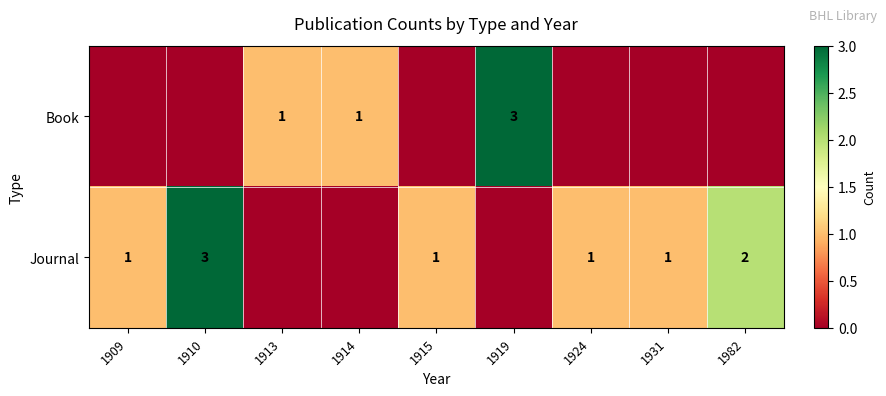

Is it true that Book equals 3 at 1919?

True